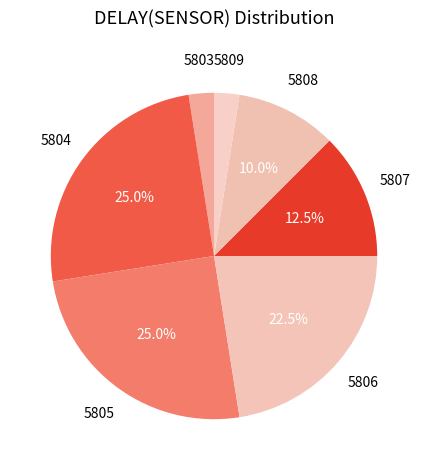

What percentage is NOT represented by 5805?

75.0%